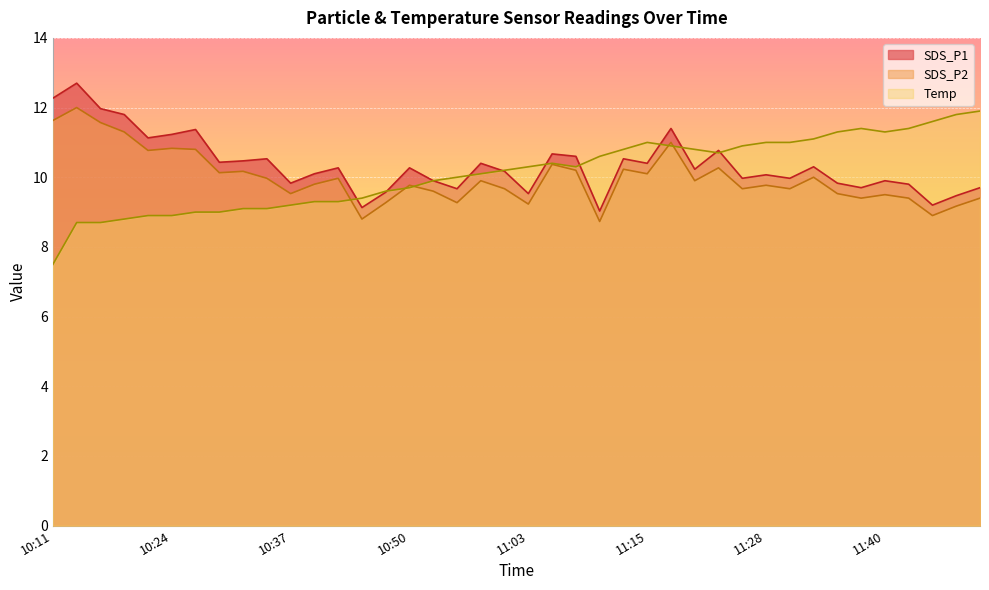

Does the chart display data point markers on the line(s)?

No